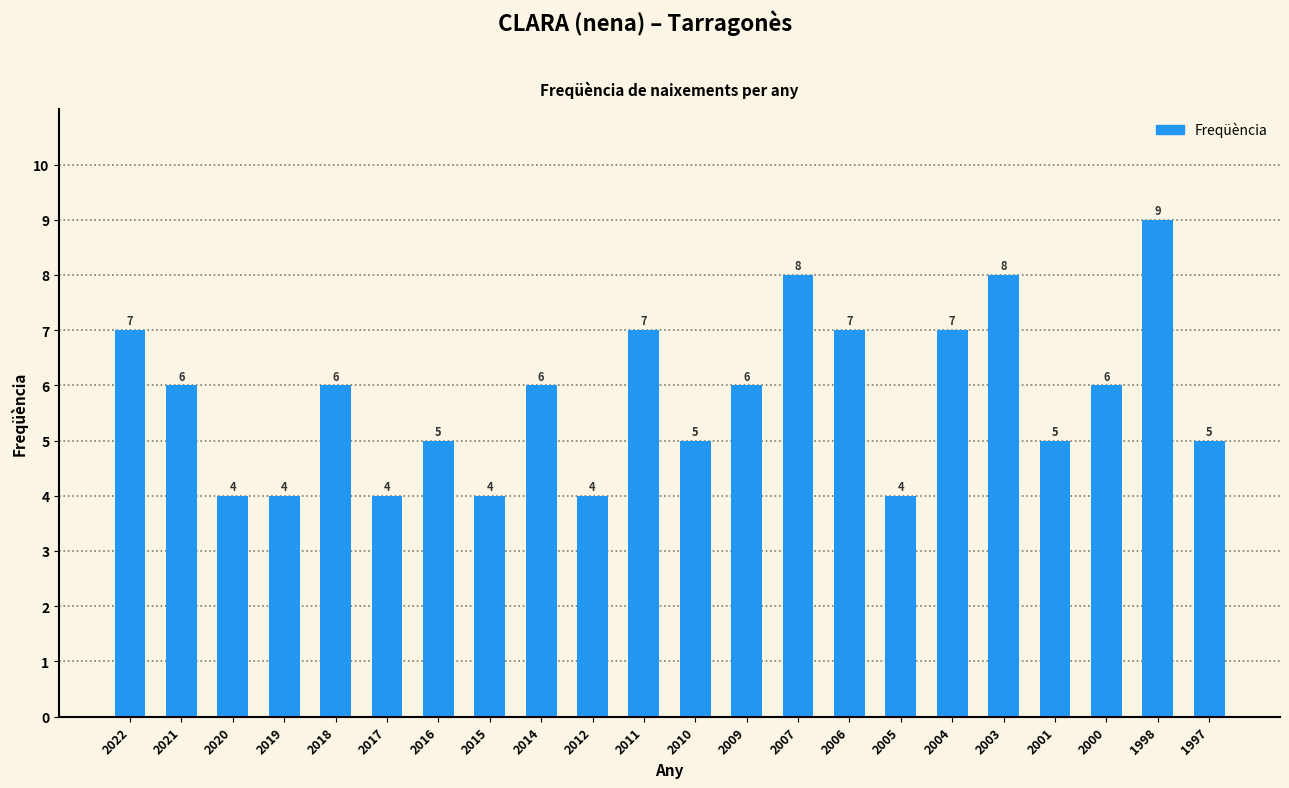

Read the value at 2018.

6